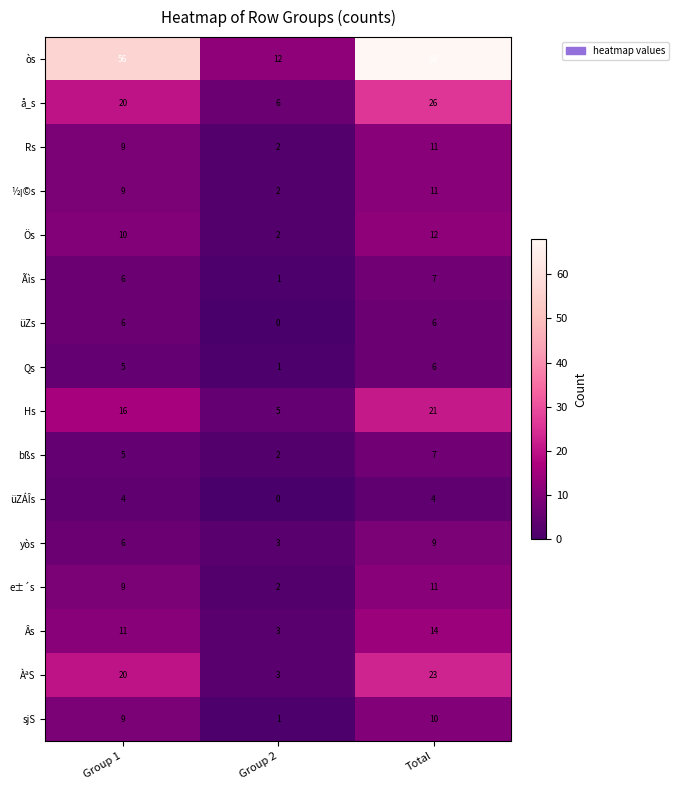

How many data points does each series have?

3